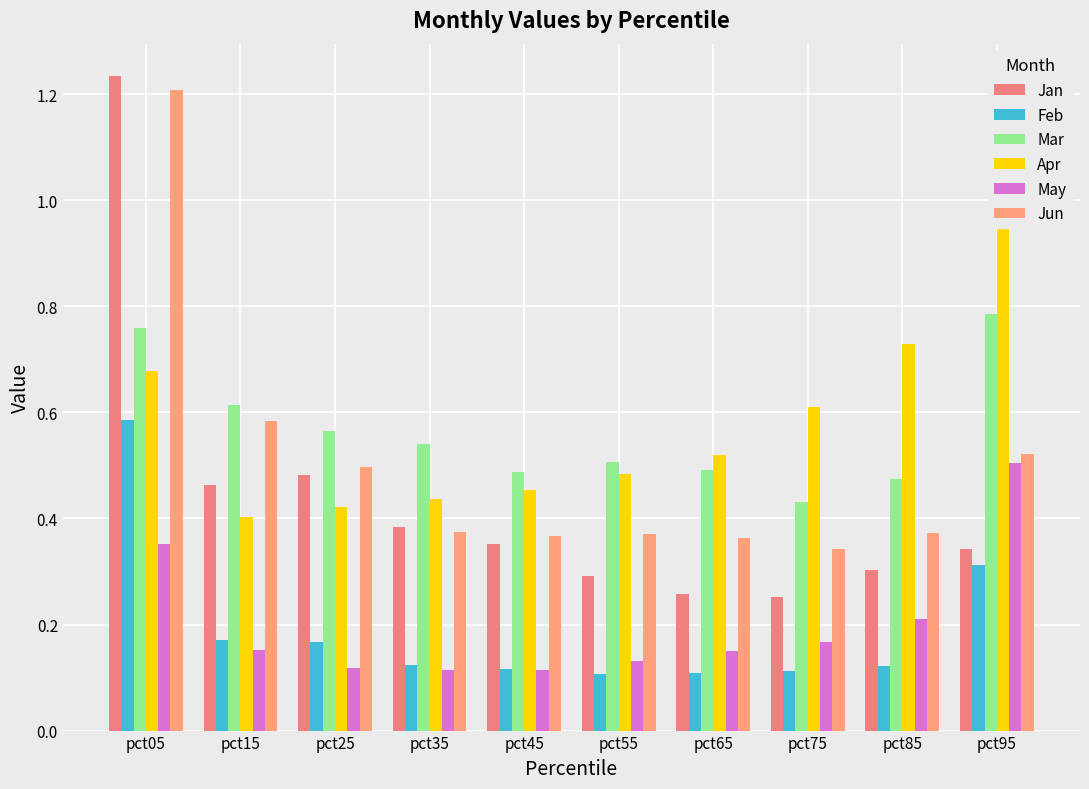

How many bars are there in each group?

6